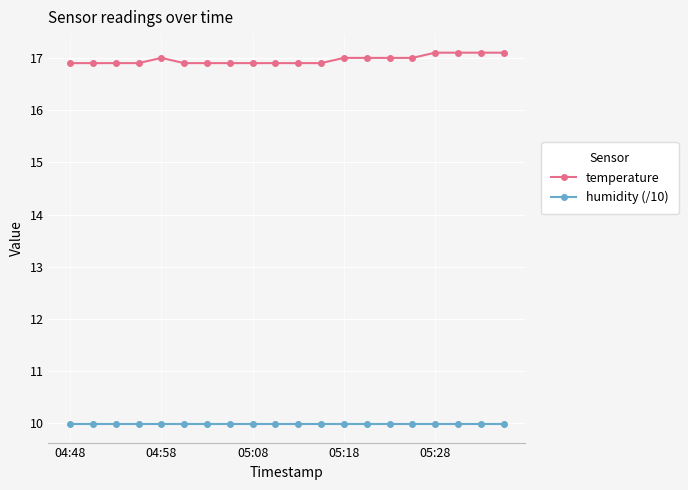

True or false: humidity (/10) and temperature cross at least once.

False